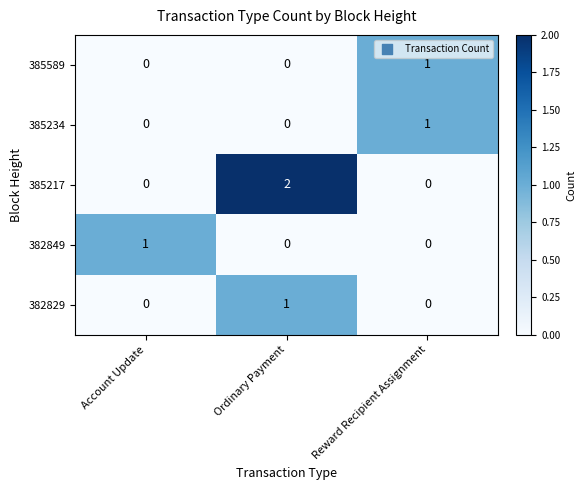

The value of 385234 at Ordinary Payment is 1. True or false?

False